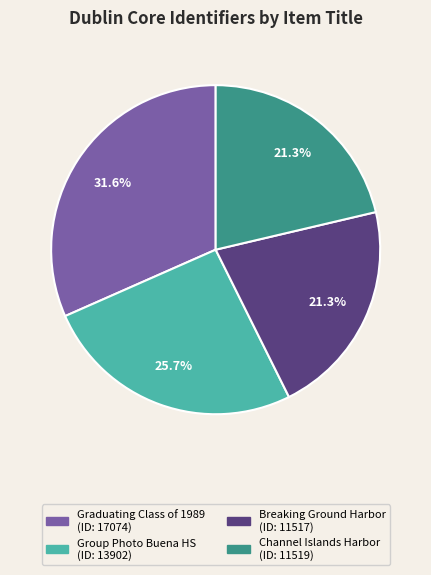

Is there a majority slice in this chart?

No